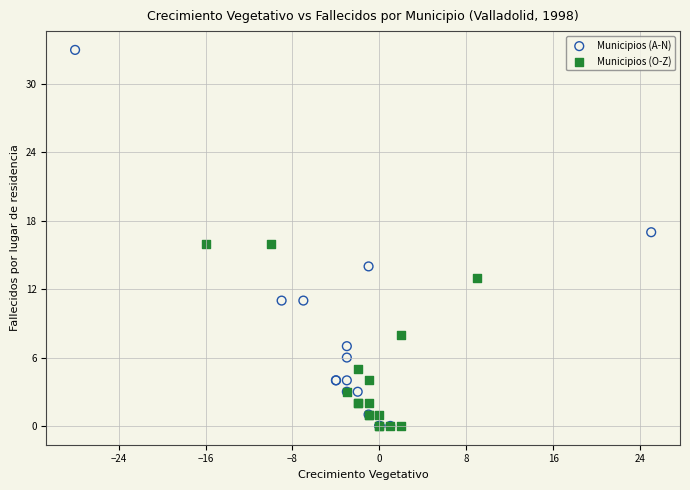

Which series contains the highest Y value?

Municipios (A-N)